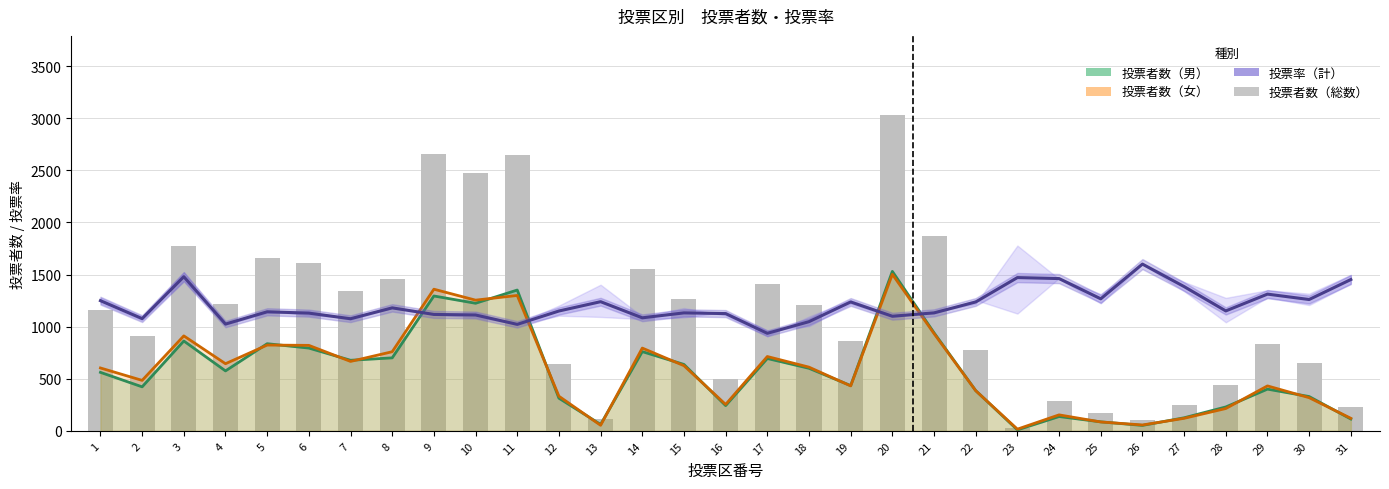

What is the difference between the highest and lowest values at 29?

911.8